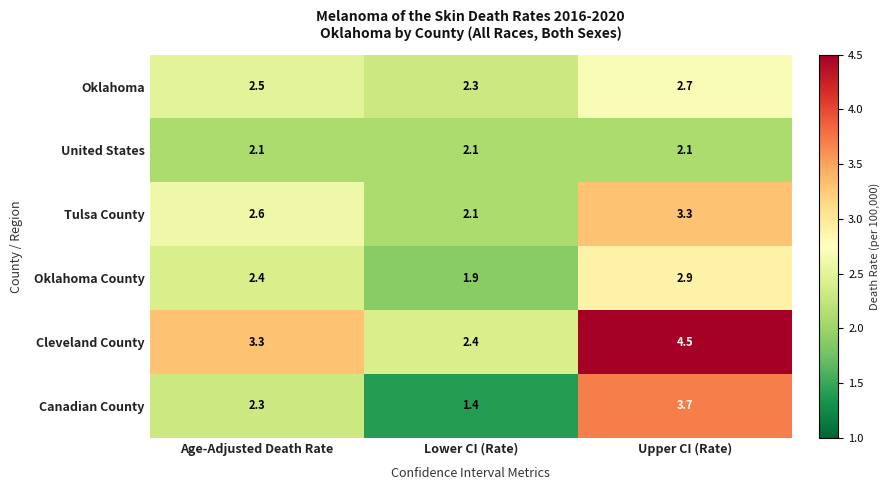

What is the total value across all series at Age-Adjusted Death Rate?

15.2